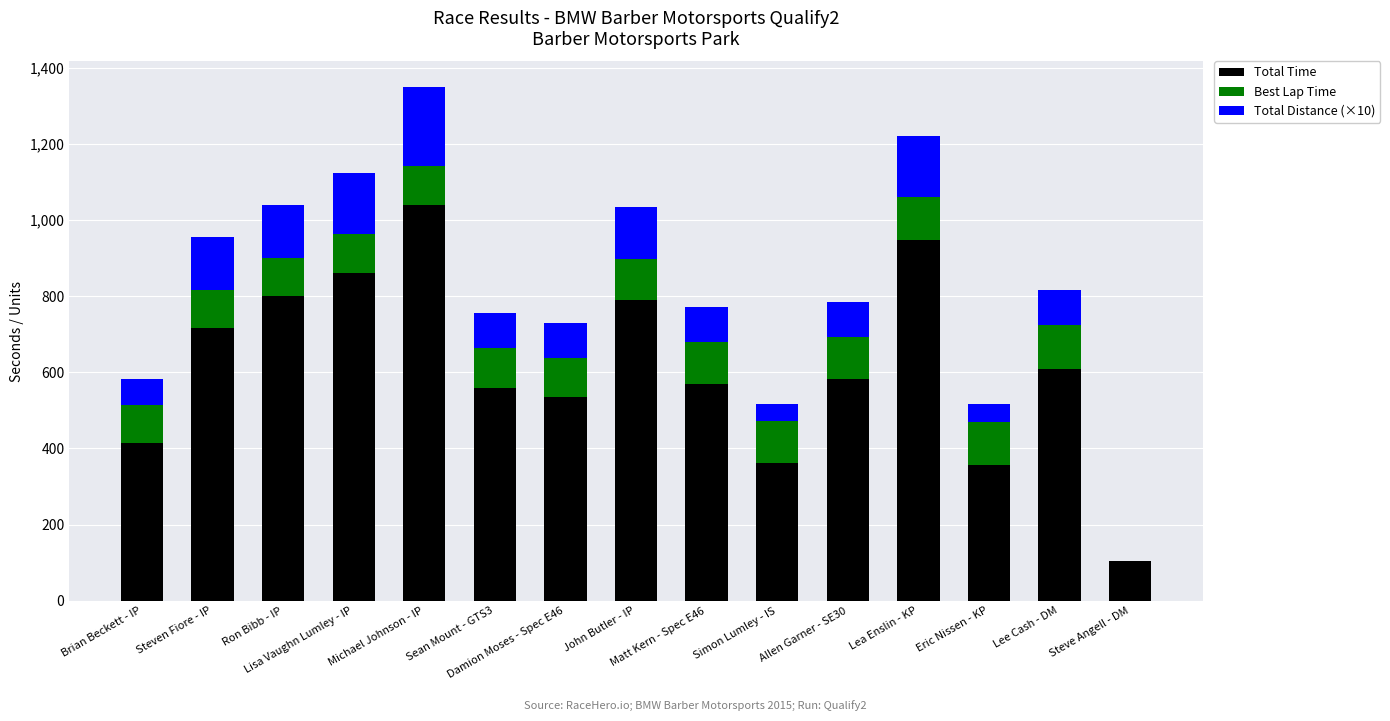

At which category is the sum across all series the highest?

Michael Johnson - IP